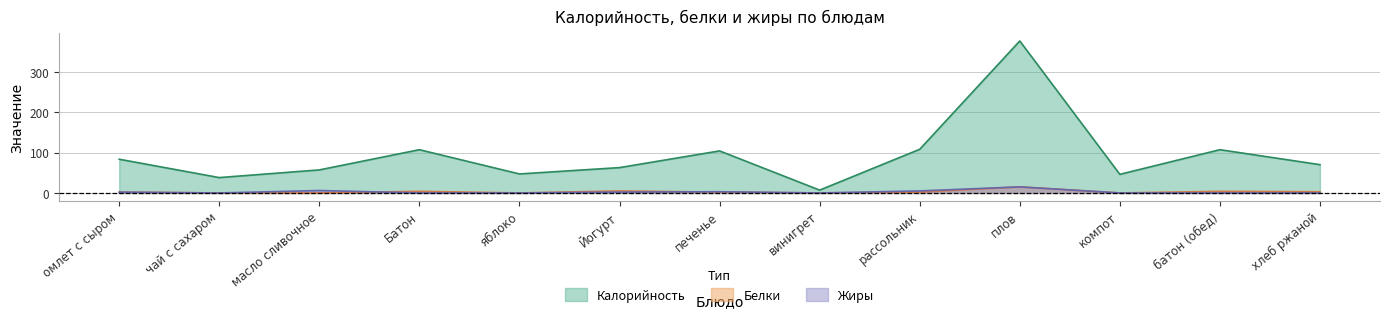

List the series in order of their peak value, lowest first.

Белки, Жиры, Калорийность